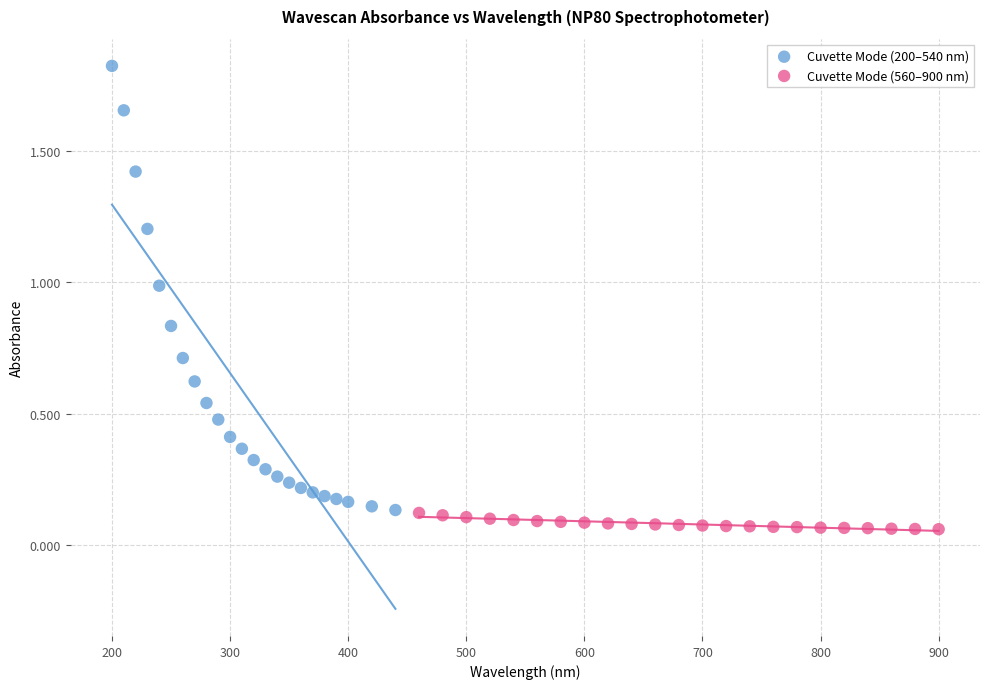

Which series reaches the minimum Y coordinate?

Cuvette Mode (560–900 nm)